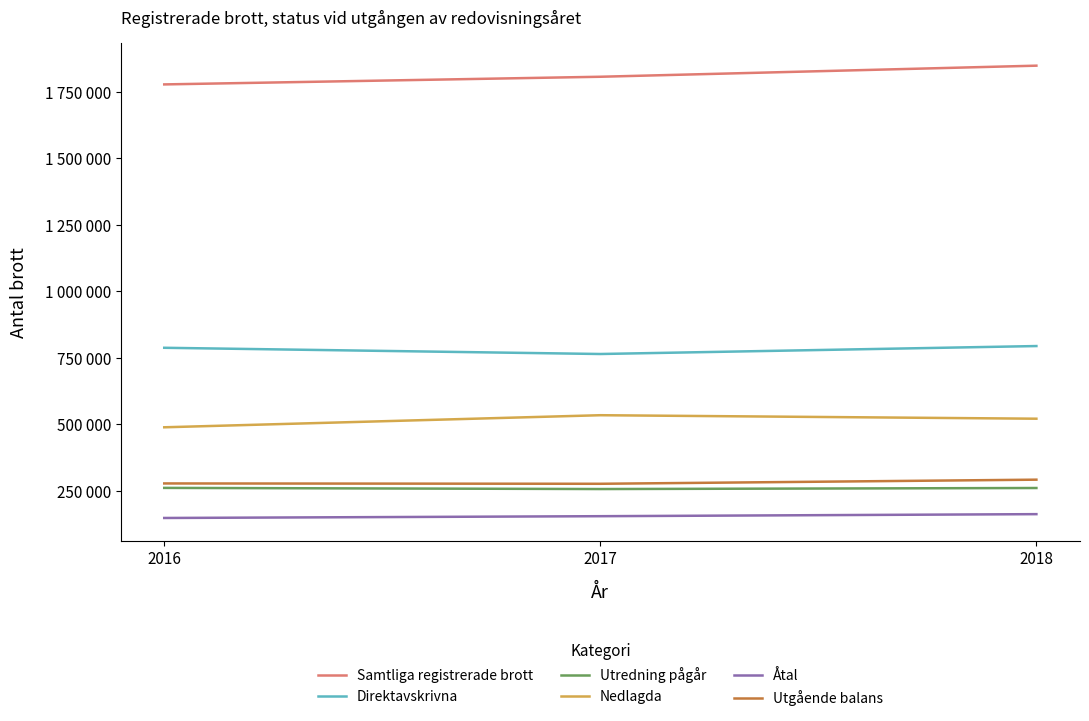

At 2018, list the series in order from largest to smallest.

Samtliga registrerade brott, Direktavskrivna, Nedlagda, Utgående balans, Utredning pågår, Åtal